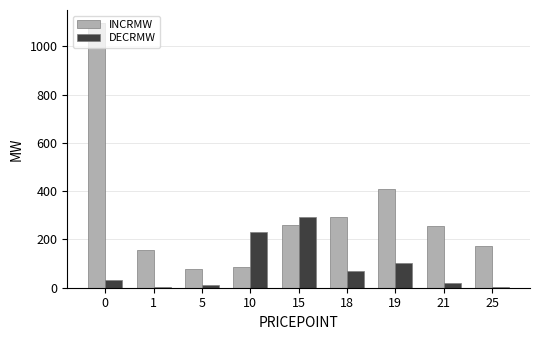

The value of INCRMW at 5 is 18.8. True or false?

False